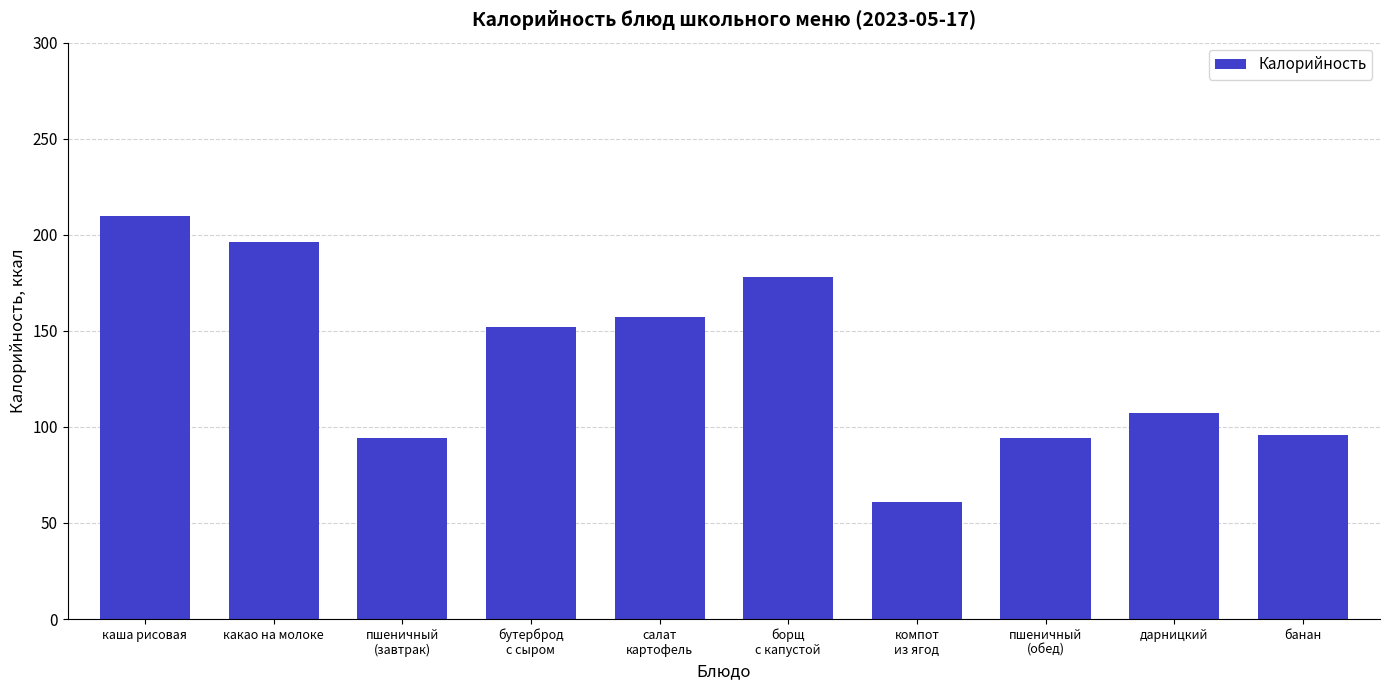

The chart shows a value of 94 at пшеничный
(обед). True or false?

True